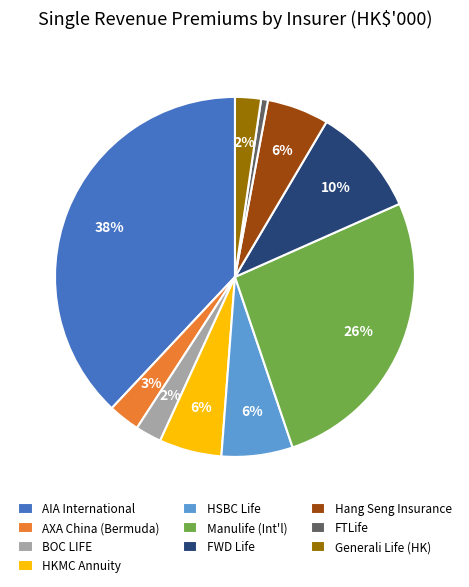

Is it true that Generali Life (HK) is 15% of the pie?

False